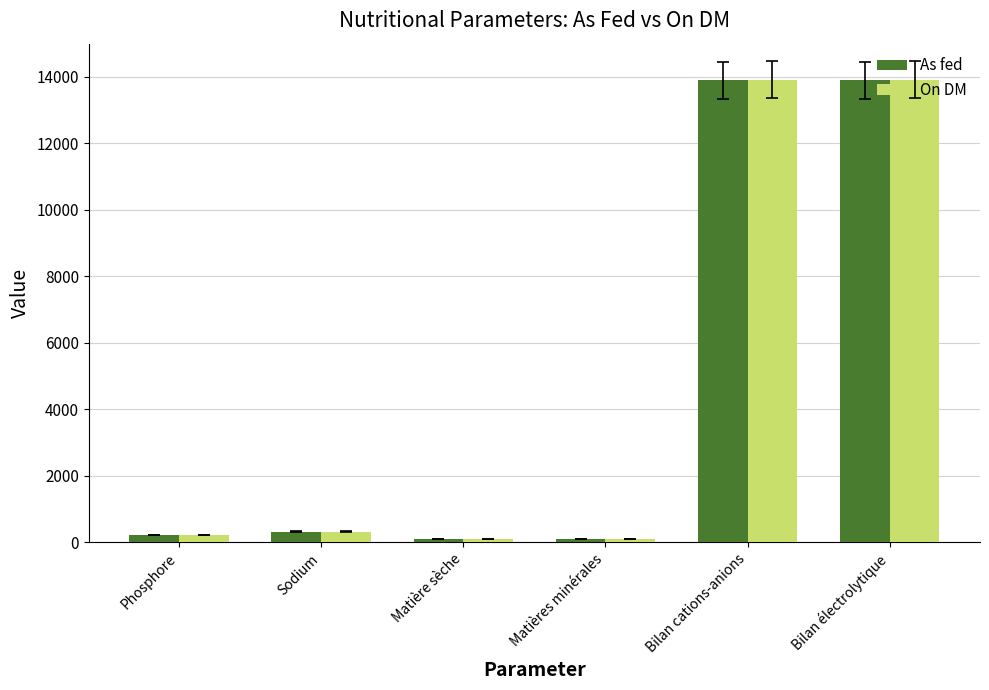

Is it true that On DM equals 100.0 at Matière sèche?

True